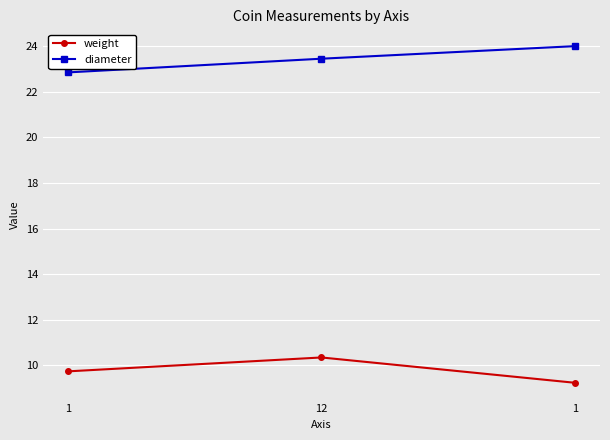

What is the sum of all weight values?

29.3